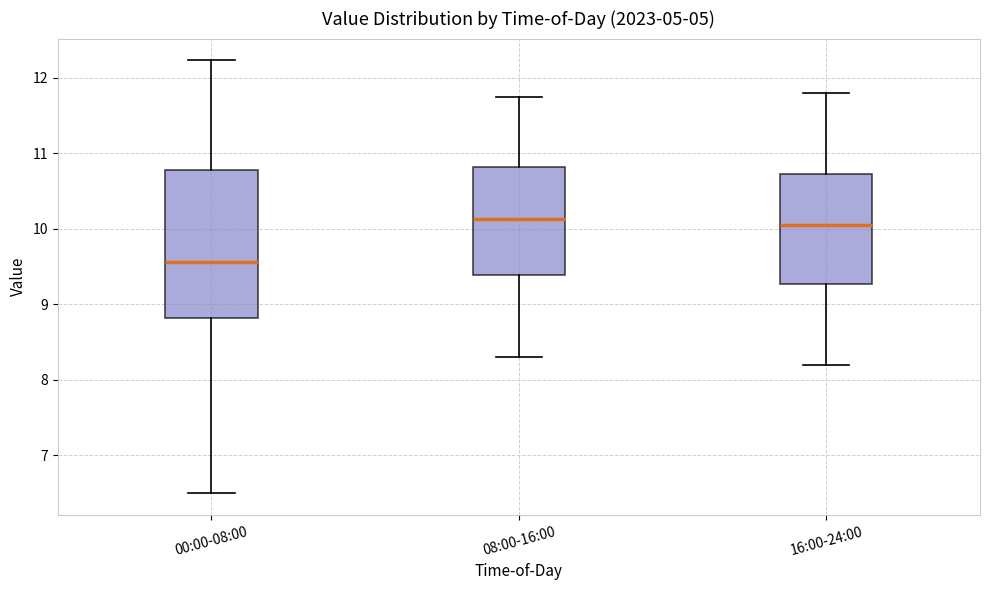

Which box is the tallest, from its lower edge to its upper edge?

00:00-08:00